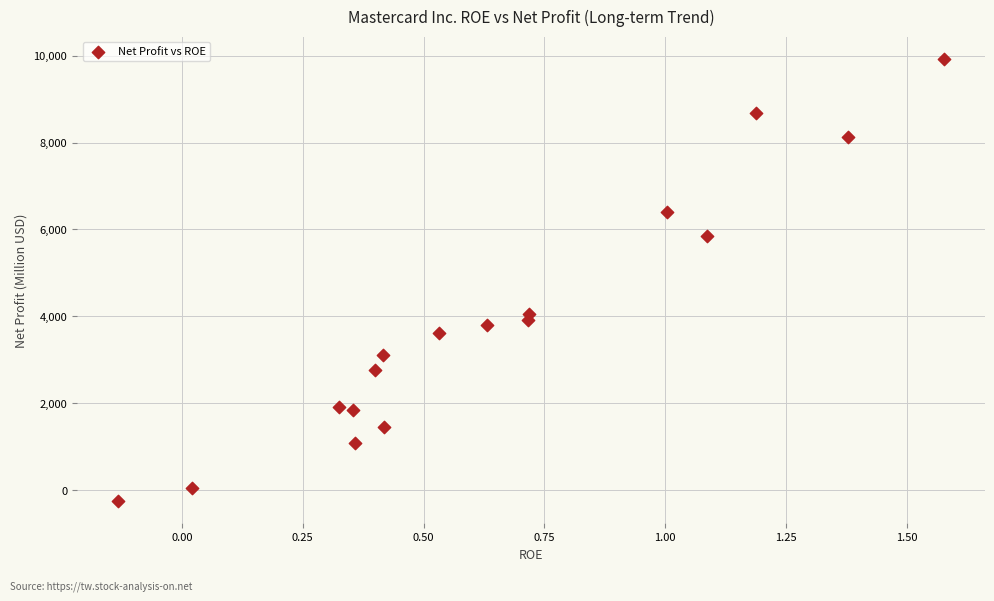

What is the range of Y values (max minus min)?

10184